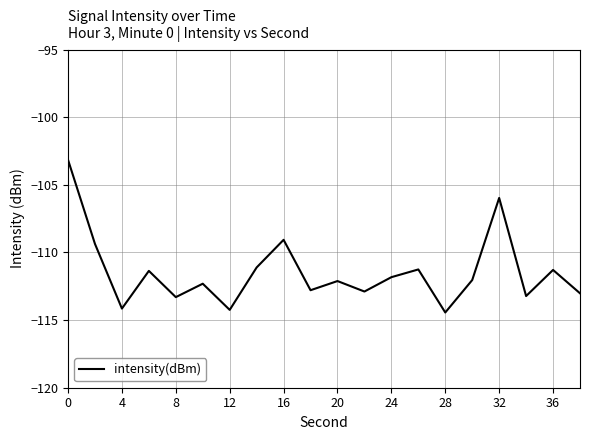

What is the maximum value shown in the chart?

-103.2